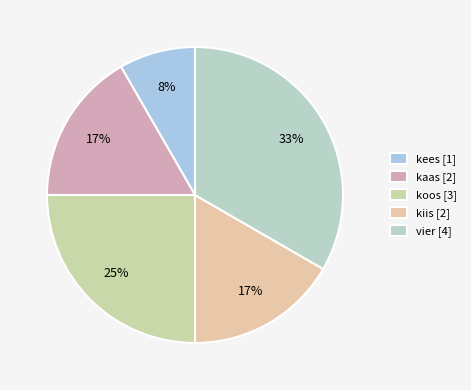

Combined, what portion of the pie is kiis and kaas?

33.3%